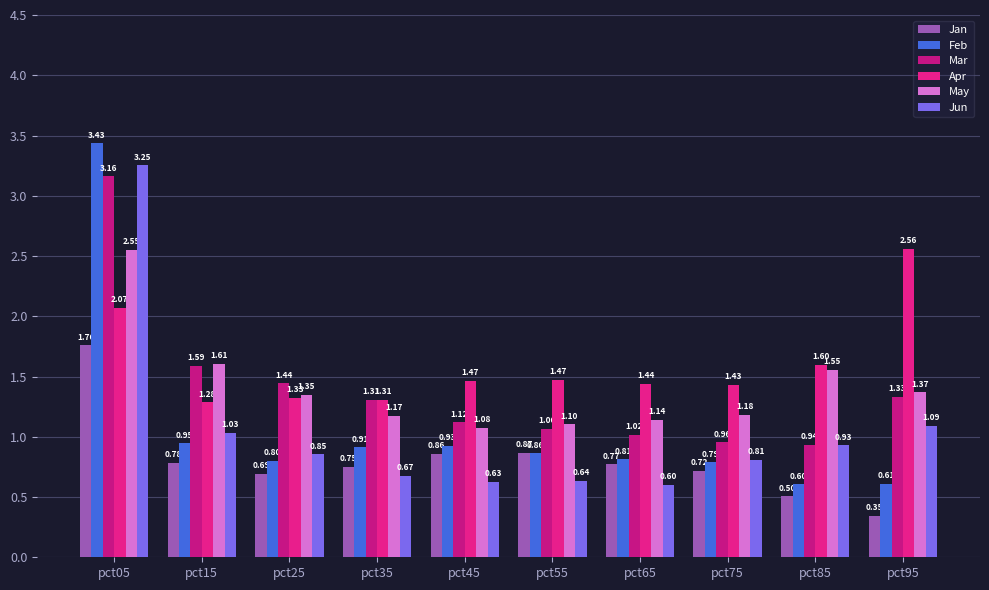

How many data points does each series have?

10